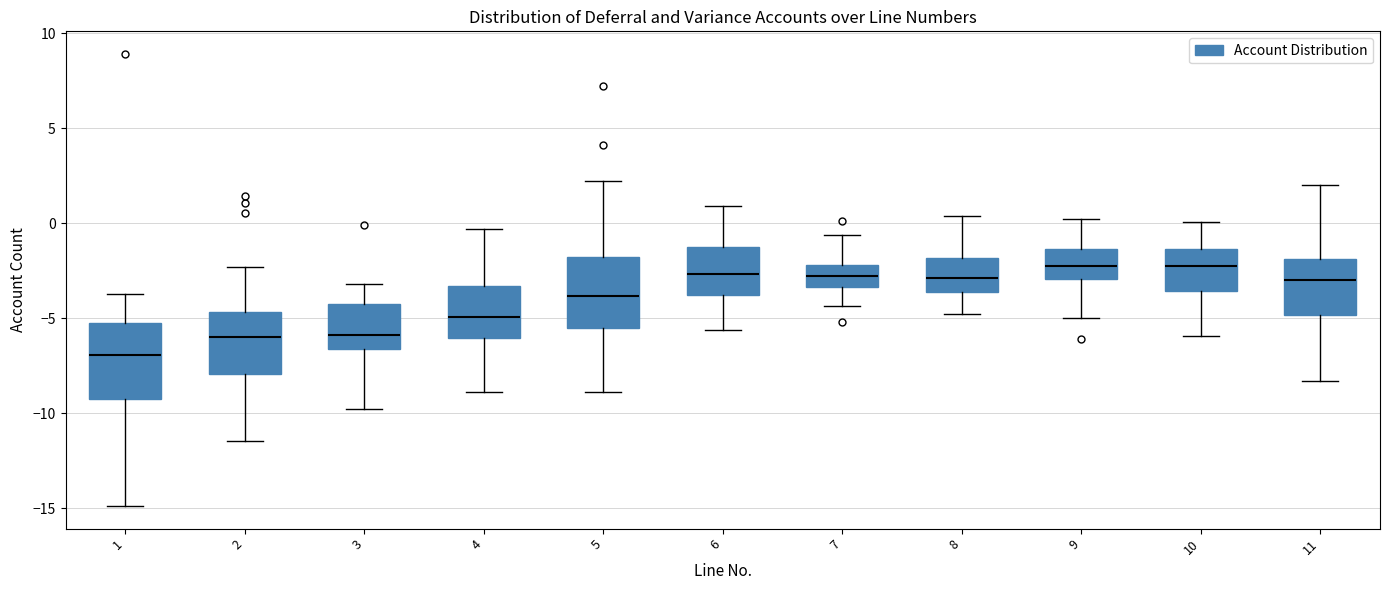

Which box has the lowest median line?

1